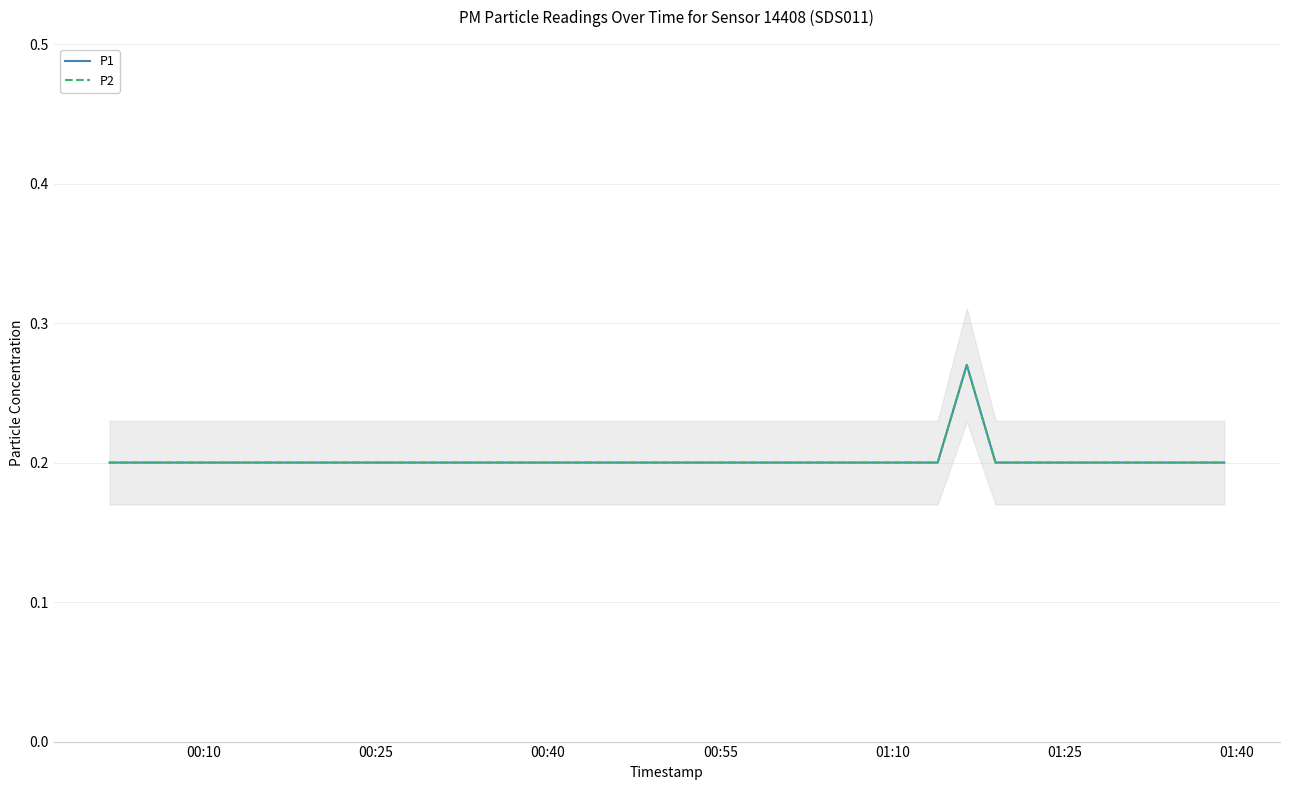

What is the value of the P2 point at the 5th from the left?

0.2